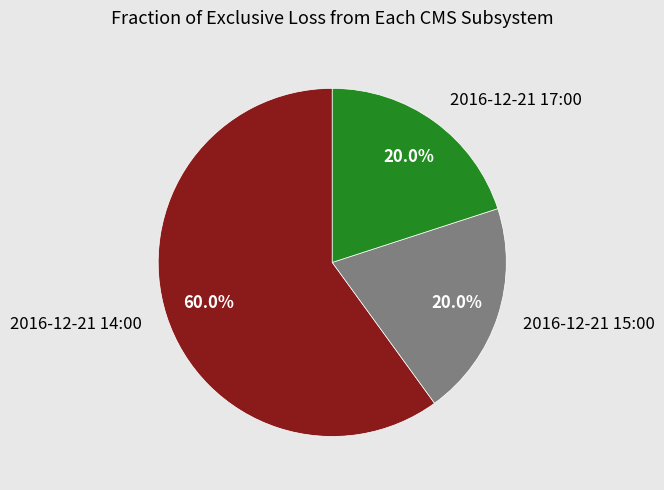

Which category has the biggest portion of the pie?

2016-12-21 14:00